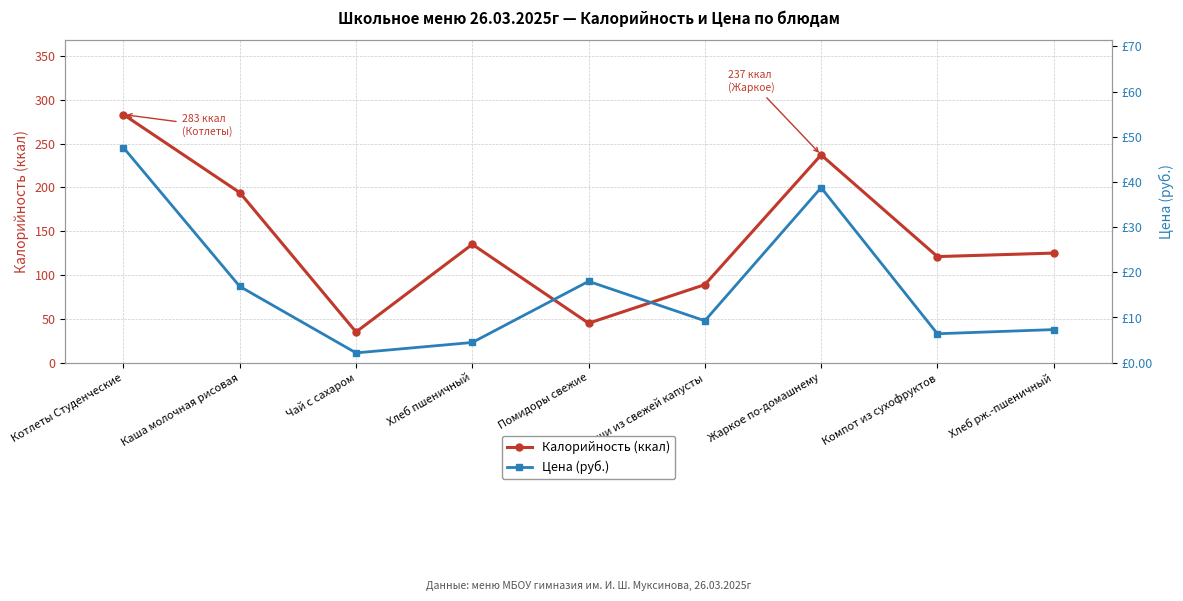

What are all the series names shown in the legend?

Калорийность (ккал), Цена (руб.)